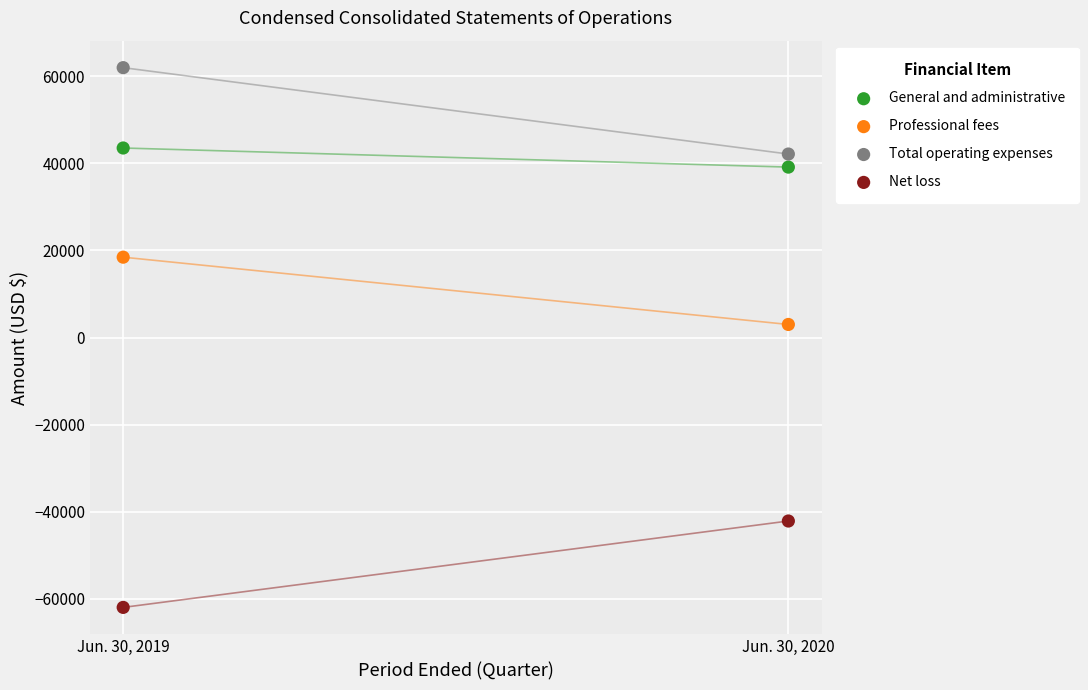

Which series contains the highest Y value?

Total operating expenses